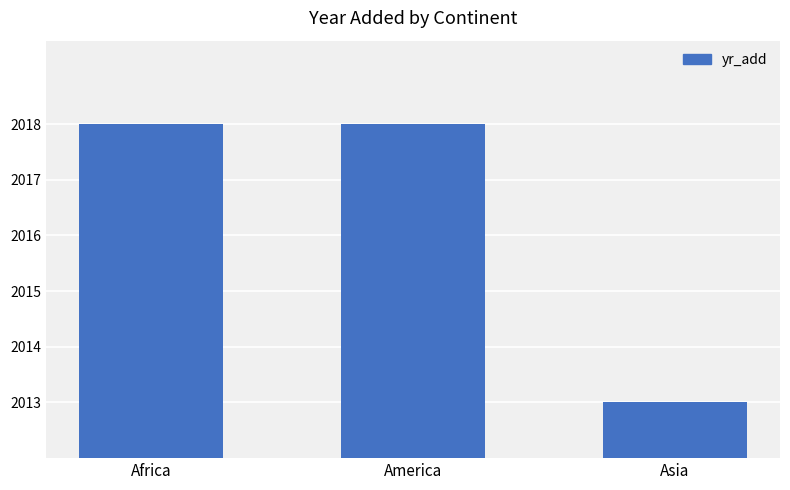

What is the minimum value shown in the chart?

2013